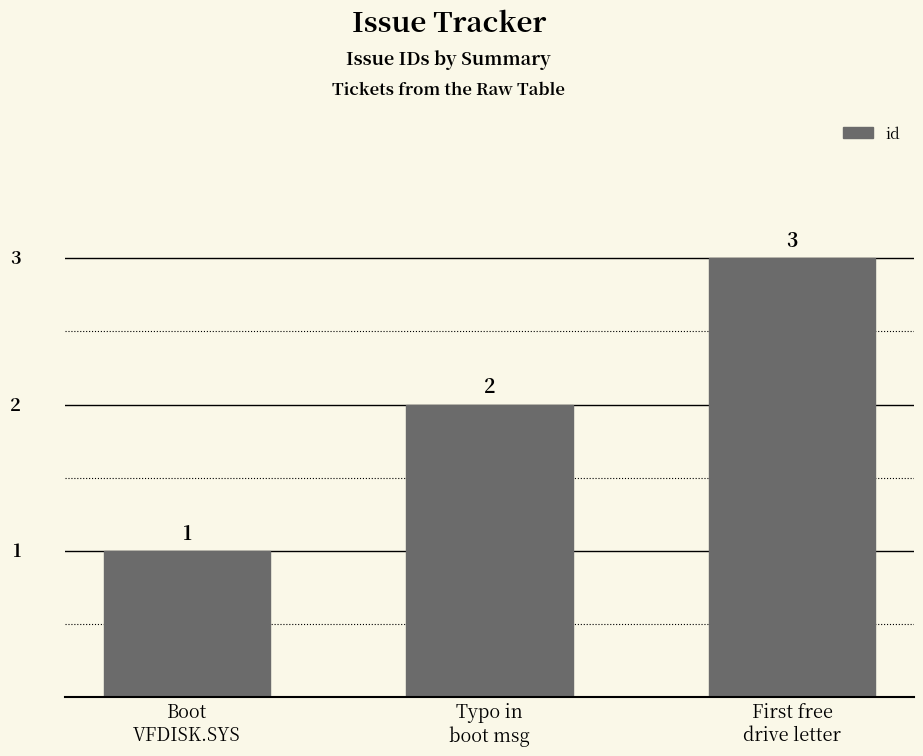

Between Boot
VFDISK.SYS and Typo in
boot msg, which is larger?

Typo in
boot msg